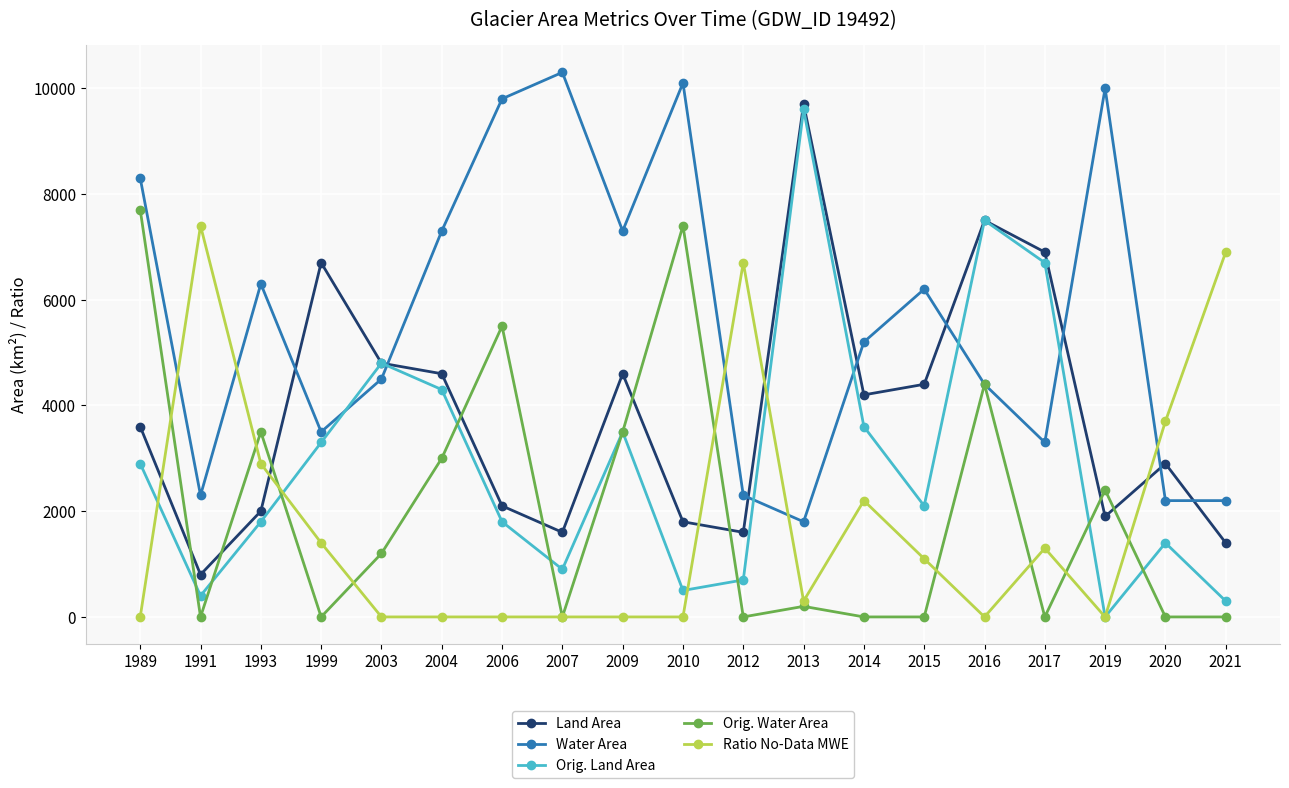

What is the spread (max minus min) of values at 2012?

6700.0